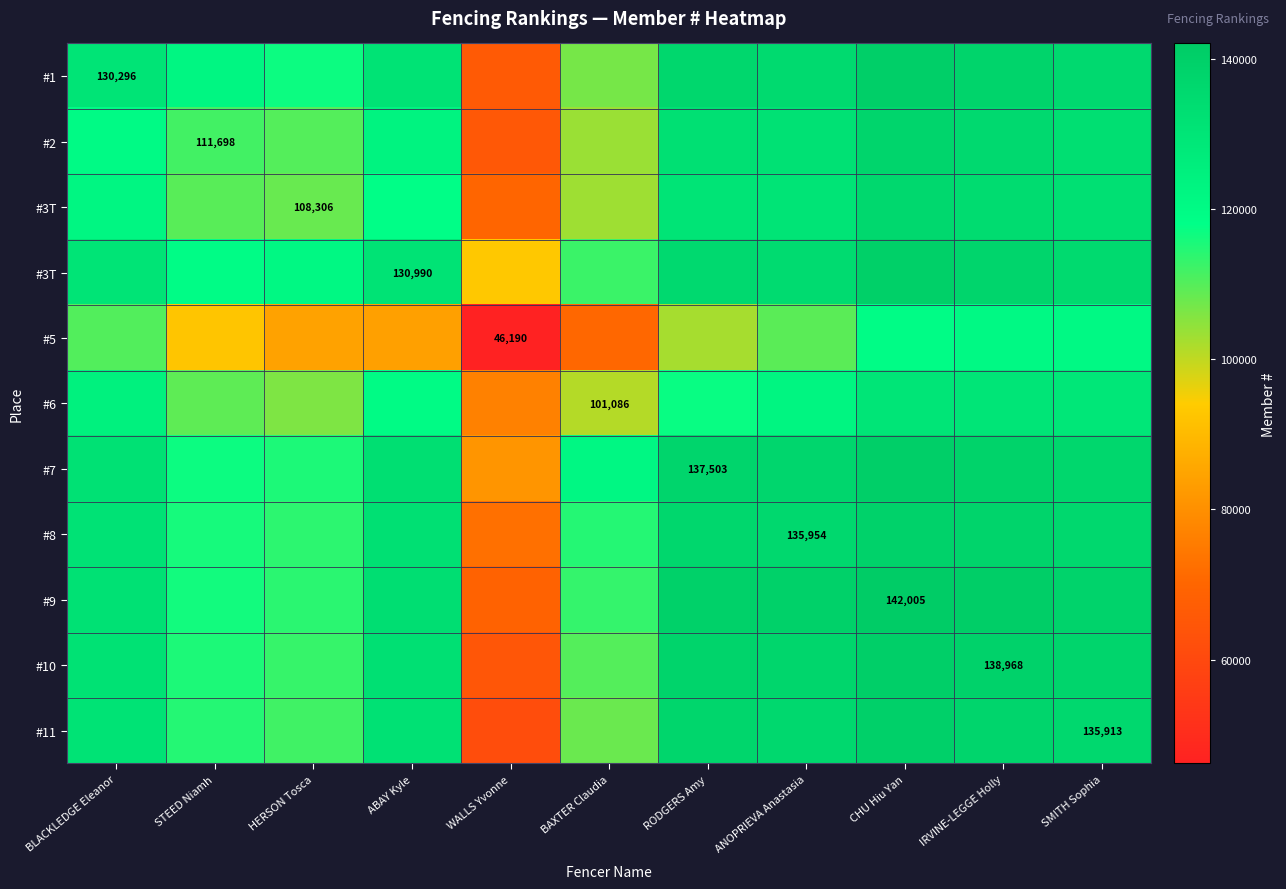

At which category is the sum across all series the highest?

CHU Hiu Yan